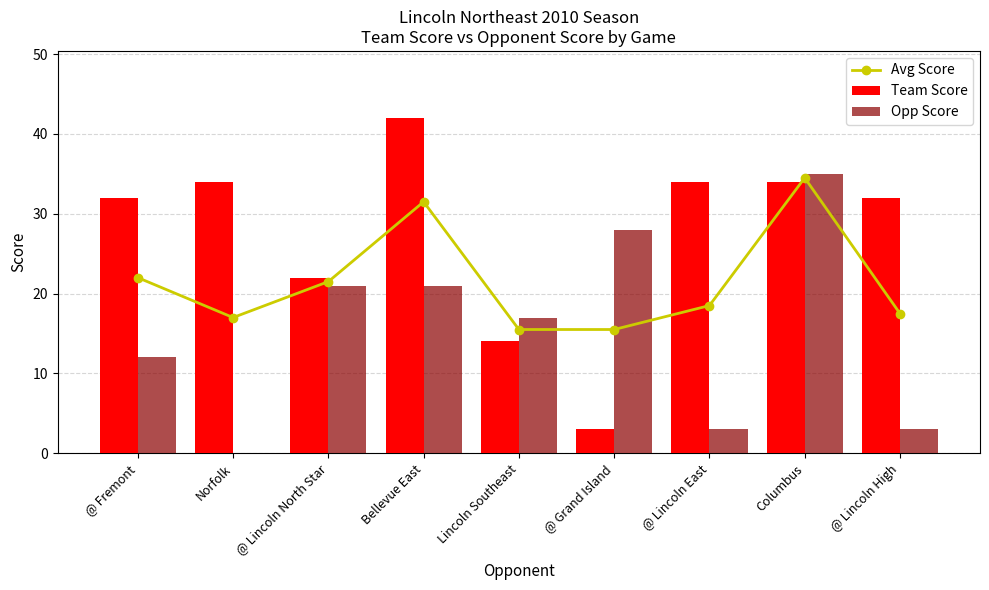

List the labels in order of Opp Score value, smallest first.

Norfolk, @ Lincoln East, @ Lincoln High, @ Fremont, Lincoln Southeast, @ Lincoln North Star, Bellevue East, @ Grand Island, Columbus